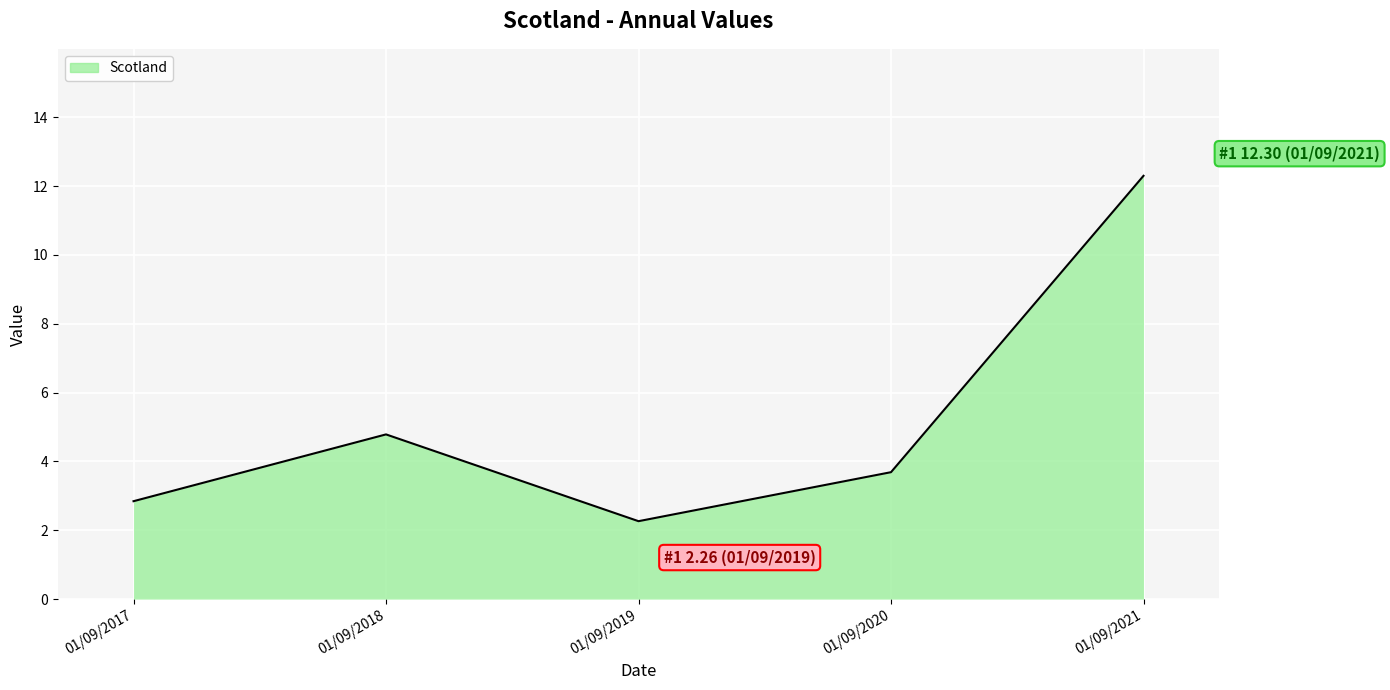

At which category does the chart reach its peak across all series?

01/09/2021